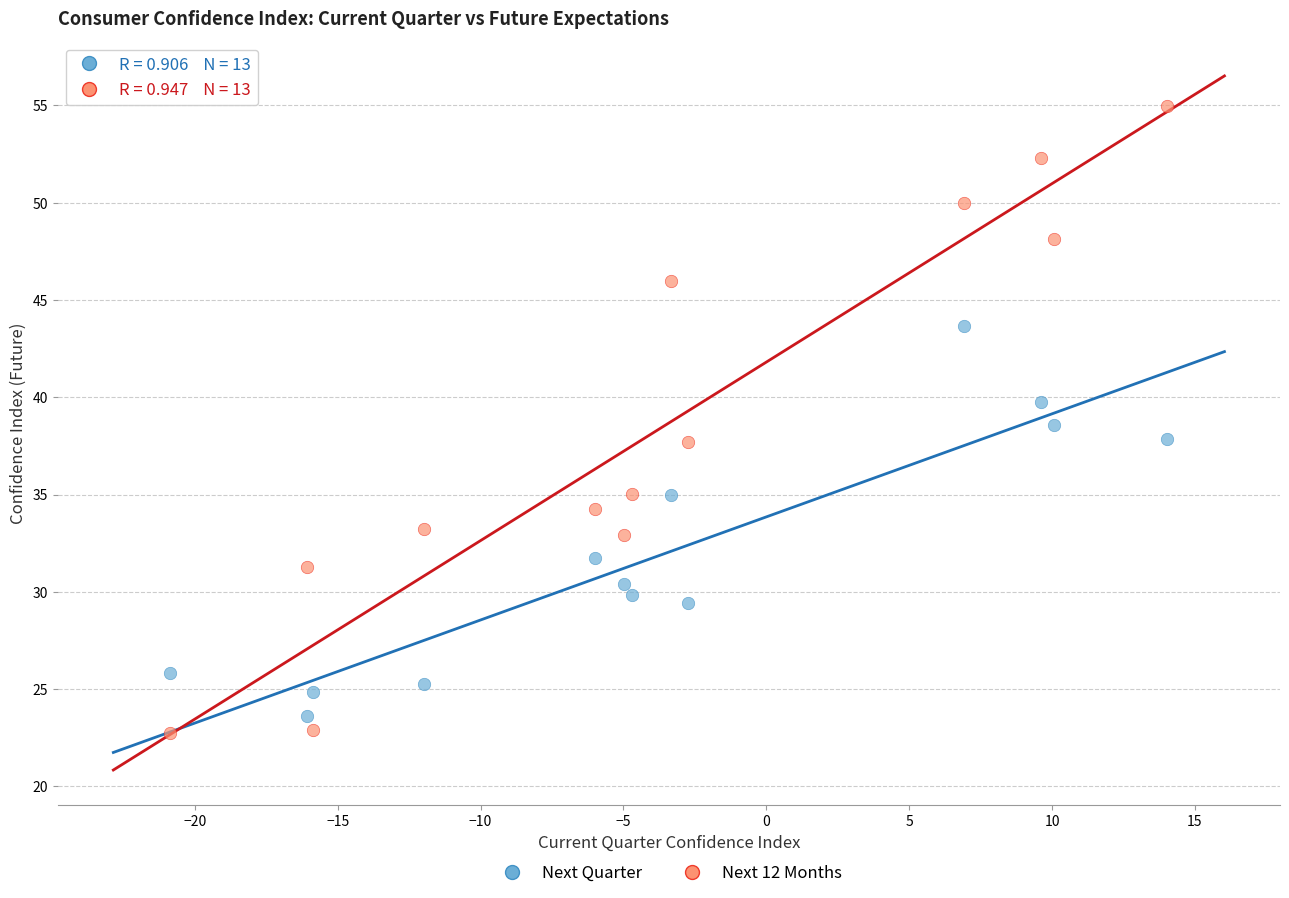

Which series reaches the maximum Y coordinate?

Next 12 Months